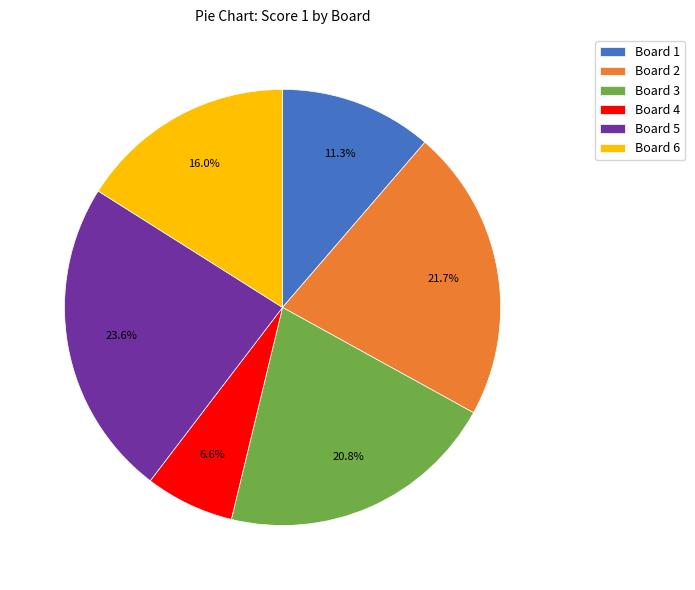

Is Board 1 the majority of the pie?

No